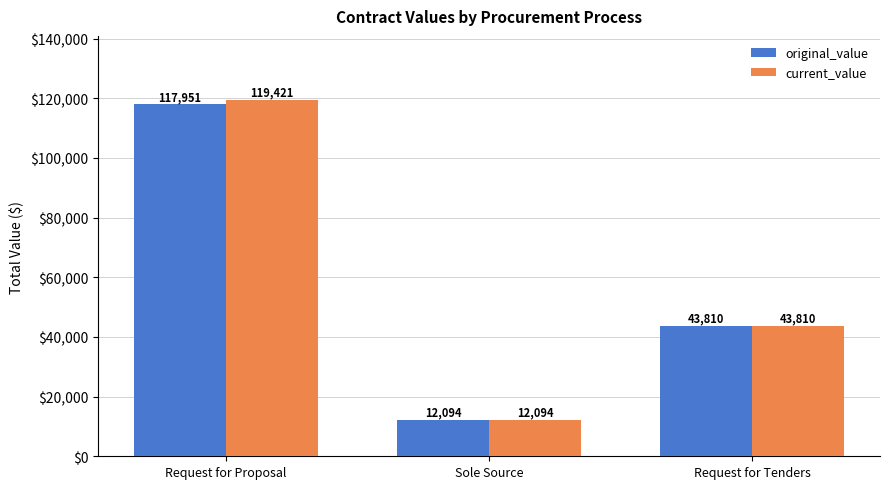

The value of current_value at Request for Proposal is 69367.4. True or false?

False